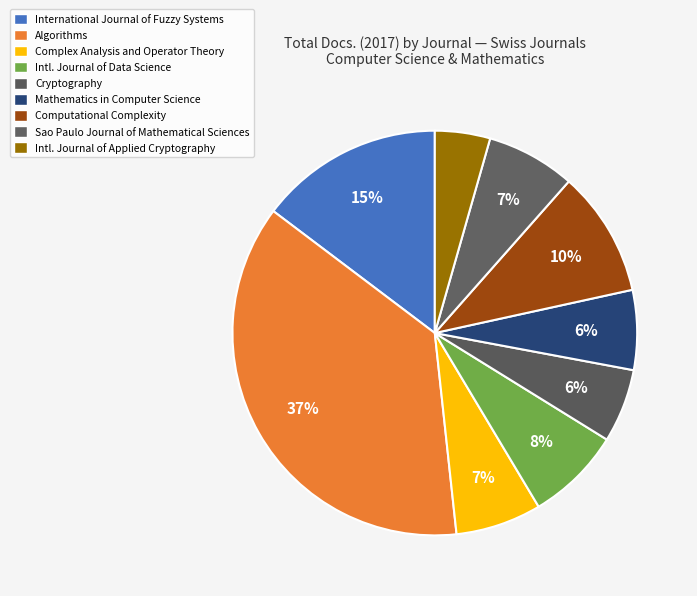

True or false: Complex Analysis and Operator Theory accounts for 22% of the total.

False